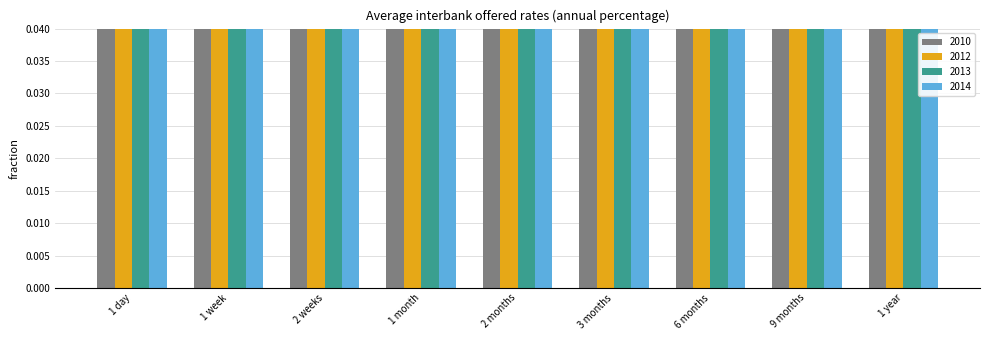

At how many categories does at least one series exceed 0?

9